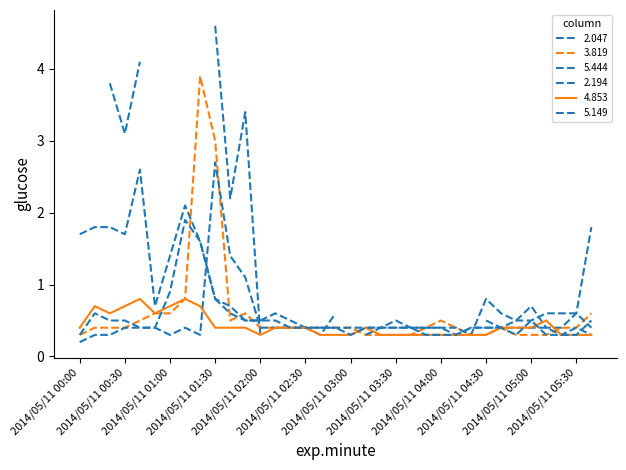

What is the sum of the 3.819 values at 2014/05/11 02:50 and 2014/05/11 00:30?

0.8